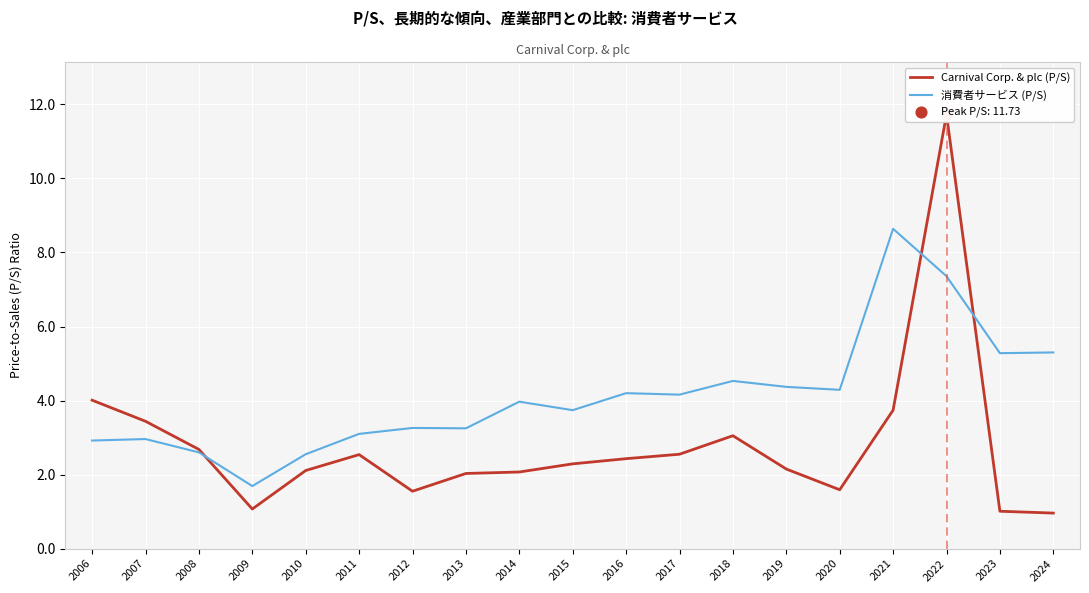

Which series has the largest total across all categories?

消費者サービス (P/S)